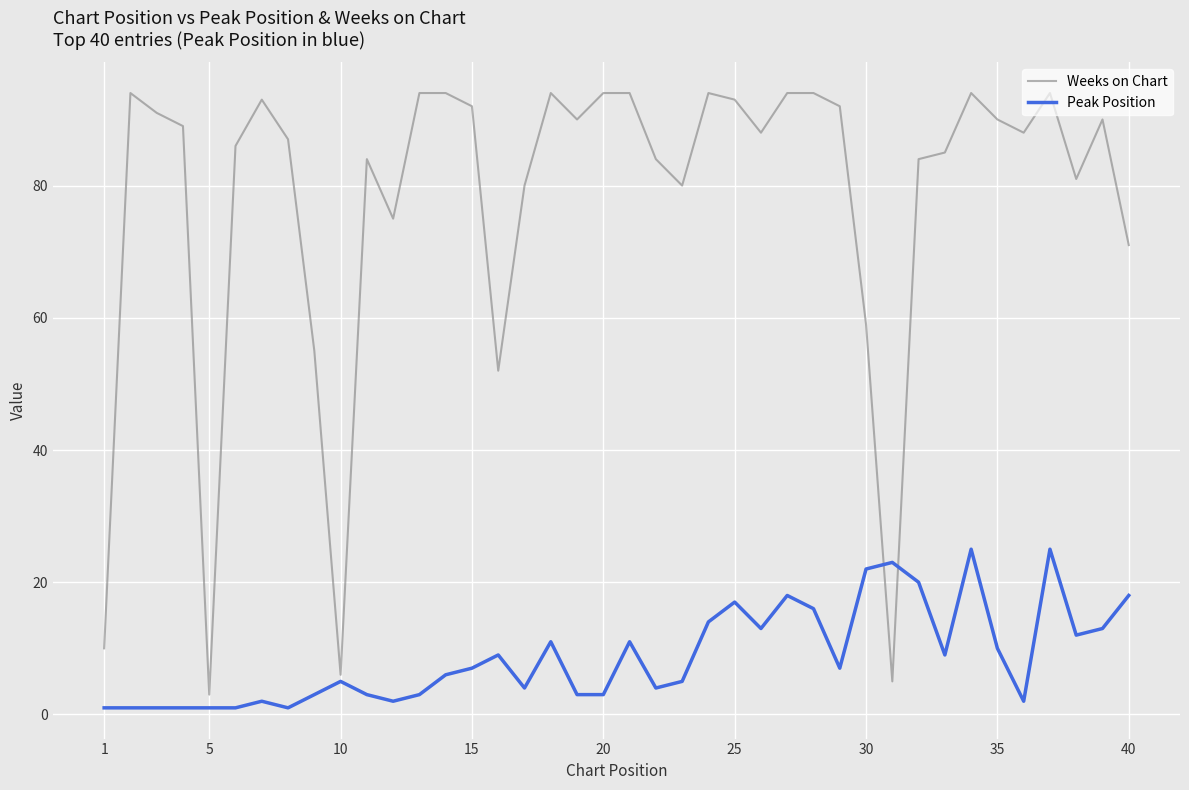

Which series has the largest total across all categories?

Weeks on Chart